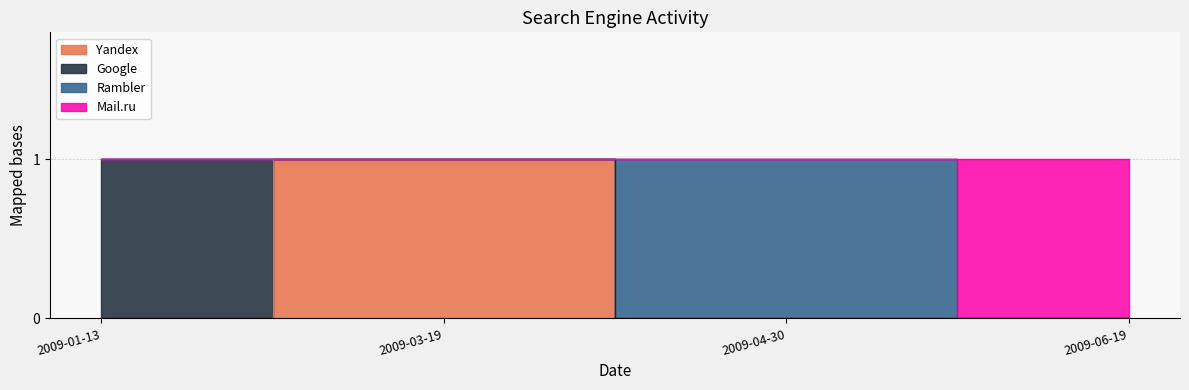

True or false: Mail.ru has more than 1 points higher than both neighbors.

False